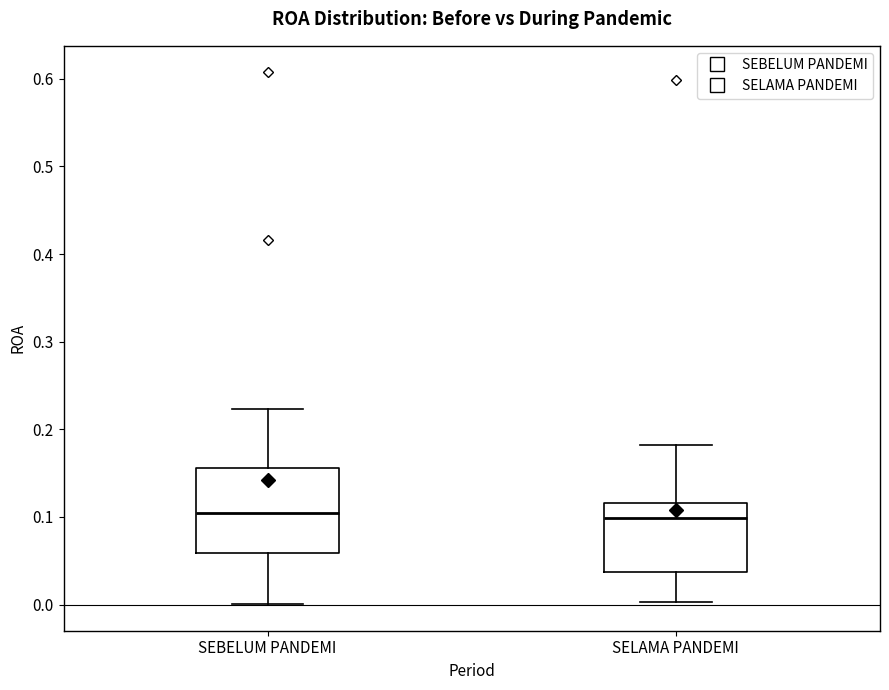

Reading left to right, transcribe this box plot: for each box, give where its median line is, the range the box spans, and where its two whiskers end, as read against the y-axis. The values are not printed on the chart, so give them approximately, as read against the axis.

SEBELUM PANDEMI: median 0.11, box 0.06 to 0.16, whiskers 0.00 to 0.22
SELAMA PANDEMI: median 0.10, box 0.04 to 0.12, whiskers 0.00 to 0.18